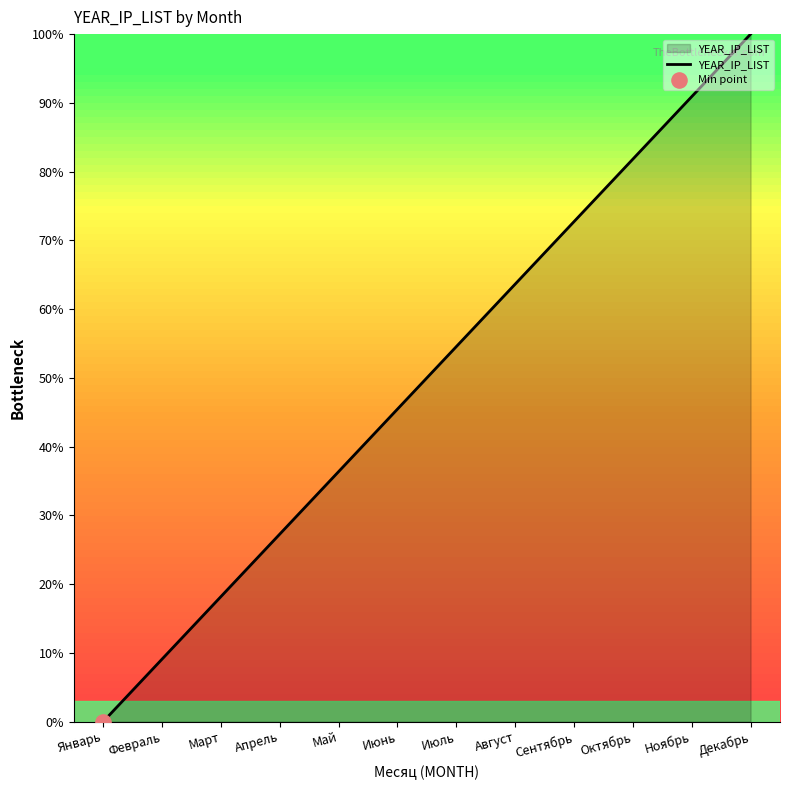

What is the change in value from Январь to Май?

+36.4